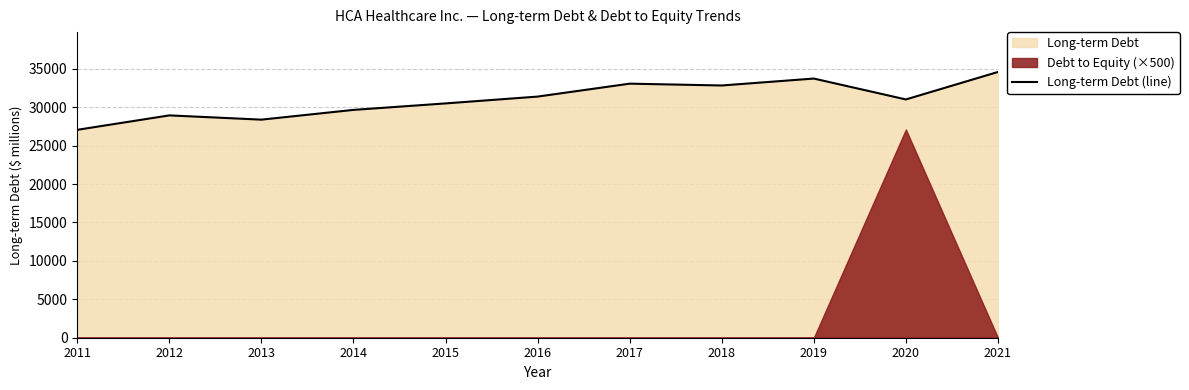

At which label is the value closest to 30815?

2020